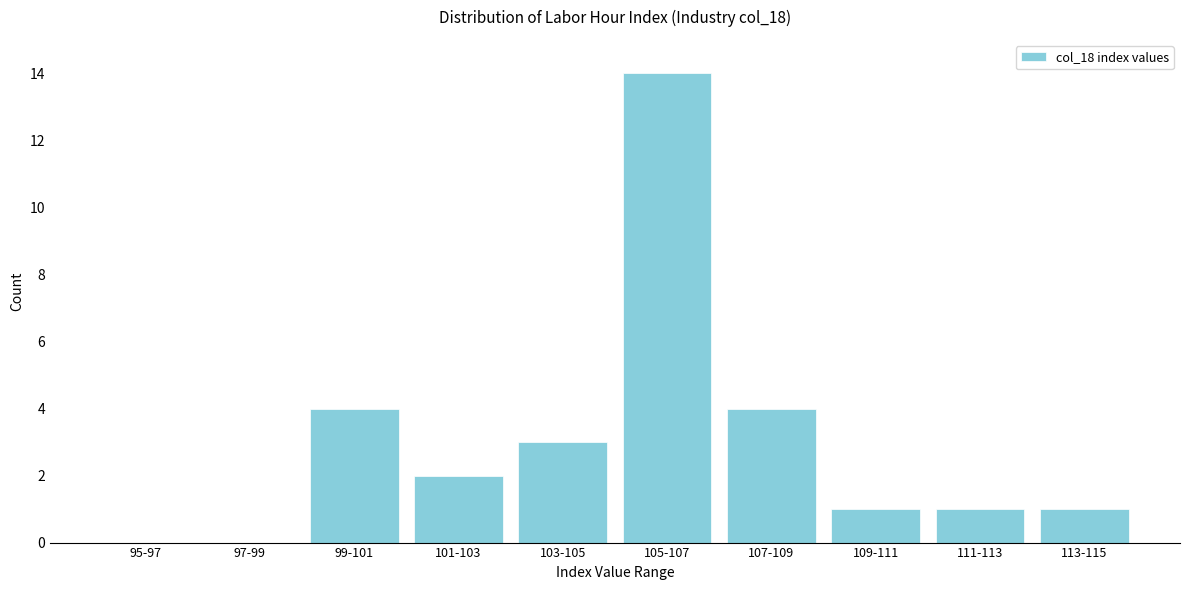

Reading right to left, transcribe all the data shown in this chart.

113-115=1	111-113=1	109-111=1	107-109=4	105-107=14	103-105=3	101-103=2	99-101=4	97-99=0	95-97=0